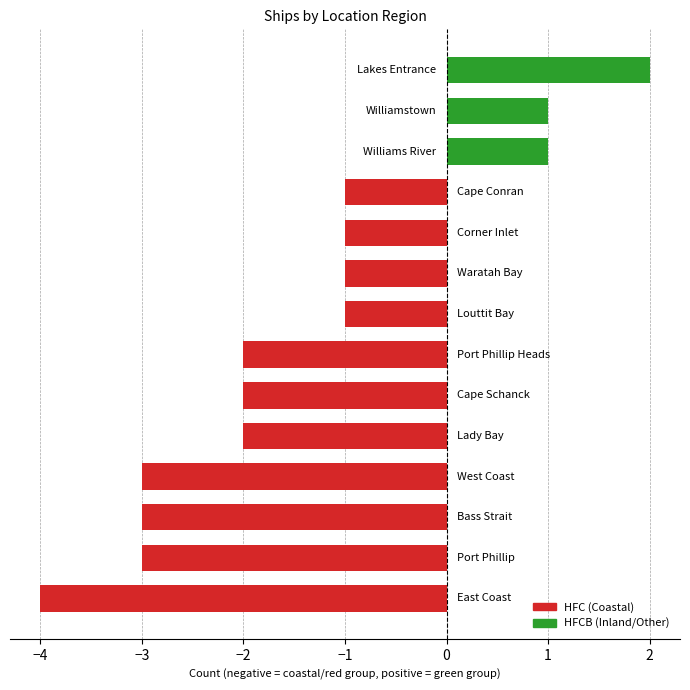

How many categories are shown in the chart?

14